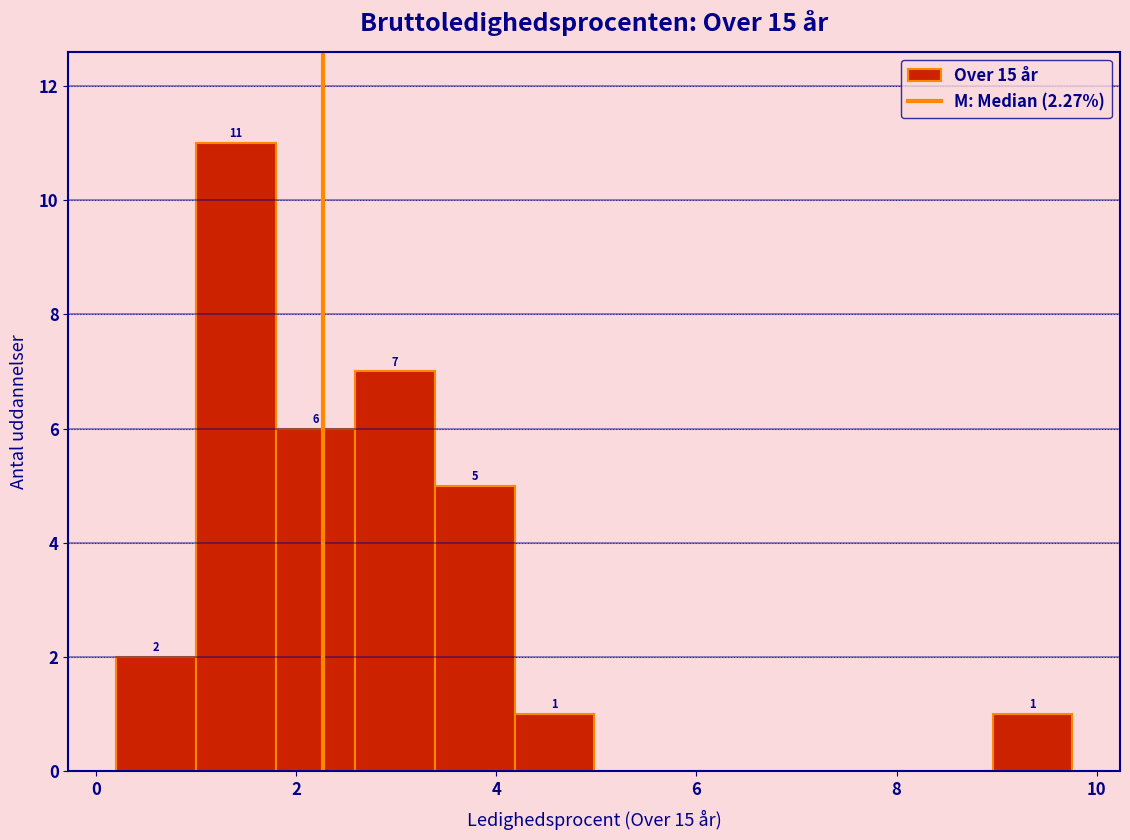

Around what value on the x-axis is the tallest bar? Give the approximate position of its centre, as read against the axis.

1.4